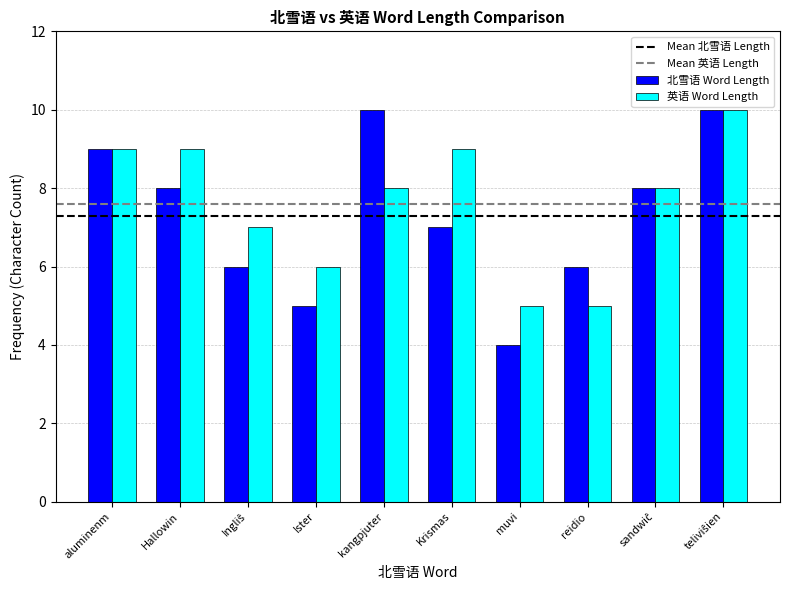

Reading left to right, what are all the values shown in this chart?

北雪语 Word Length: 9	8	6	5	10	7	4	6	8	10
英语 Word Length: 9	9	7	6	8	9	5	5	8	10